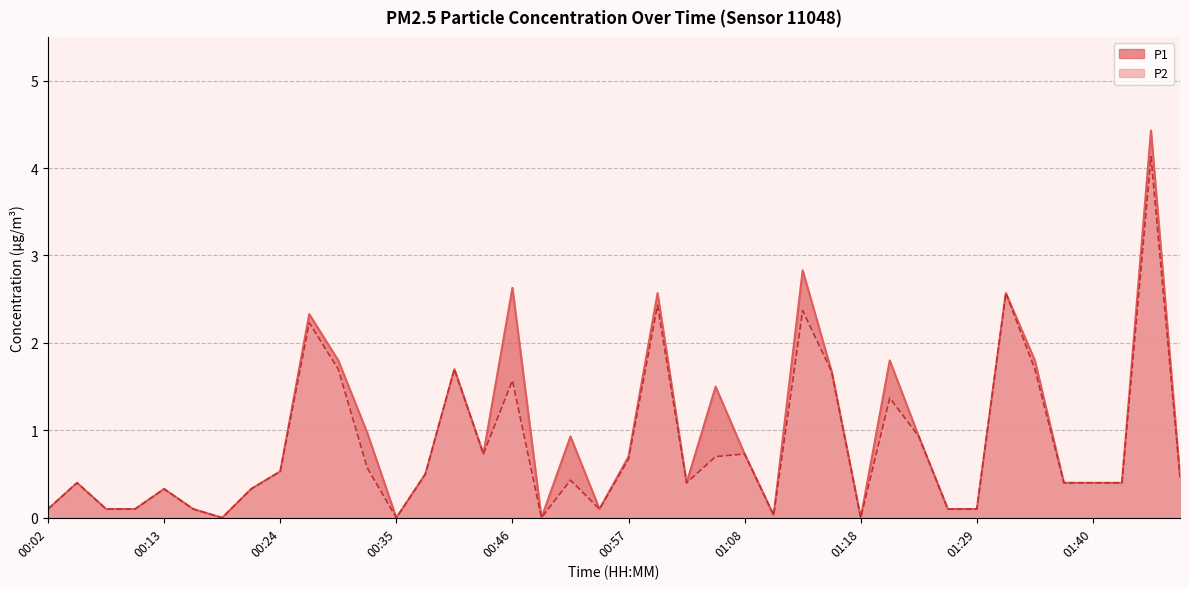

Which series has the largest range (max minus min)?

P1